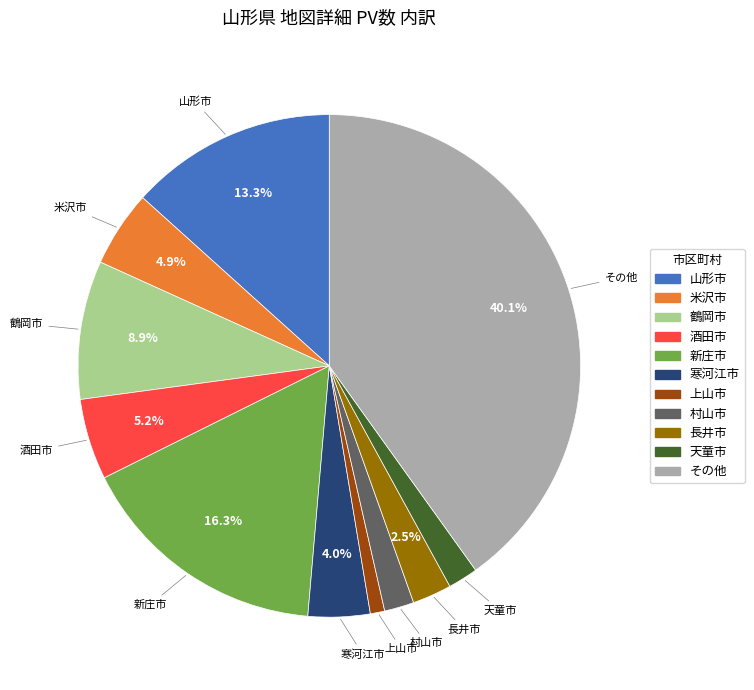

Is there any slice that represents more than half of the pie?

No